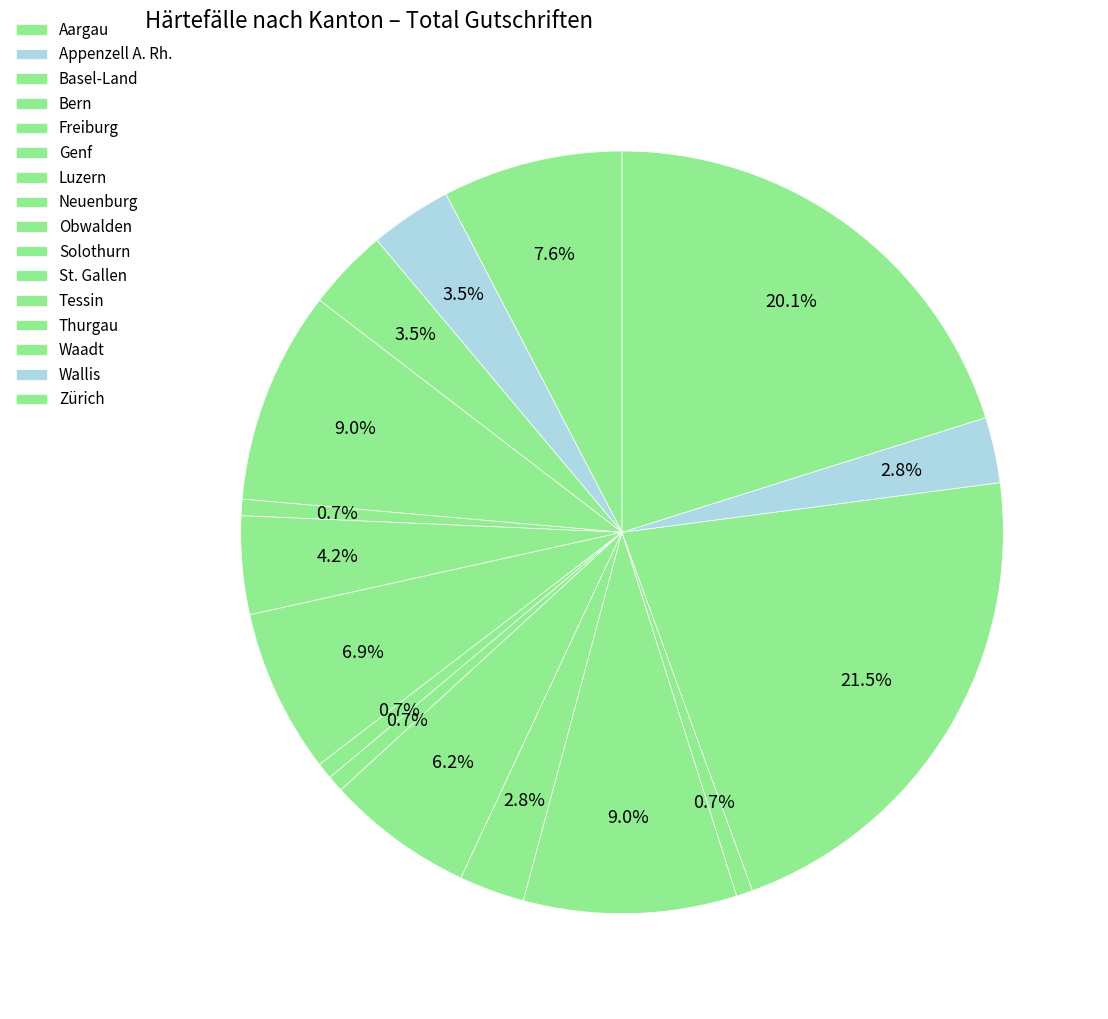

How many slices are in this pie chart?

16